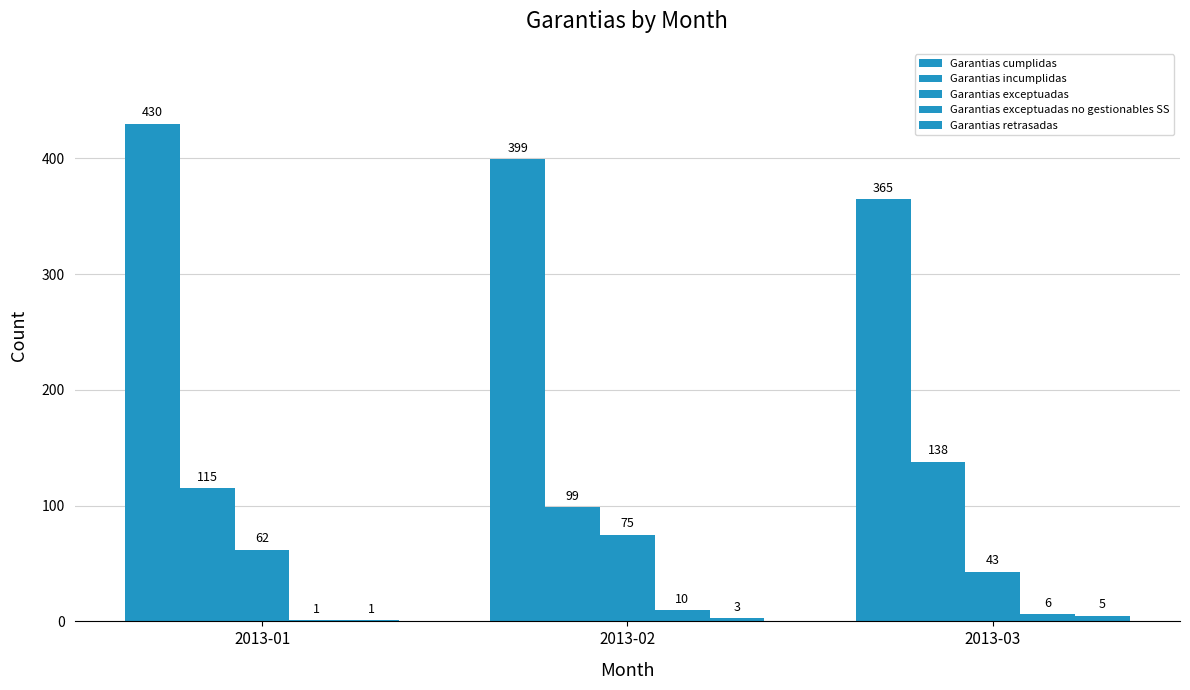

Rank the categories by Garantias incumplidas value from highest to lowest.

2013-03, 2013-01, 2013-02